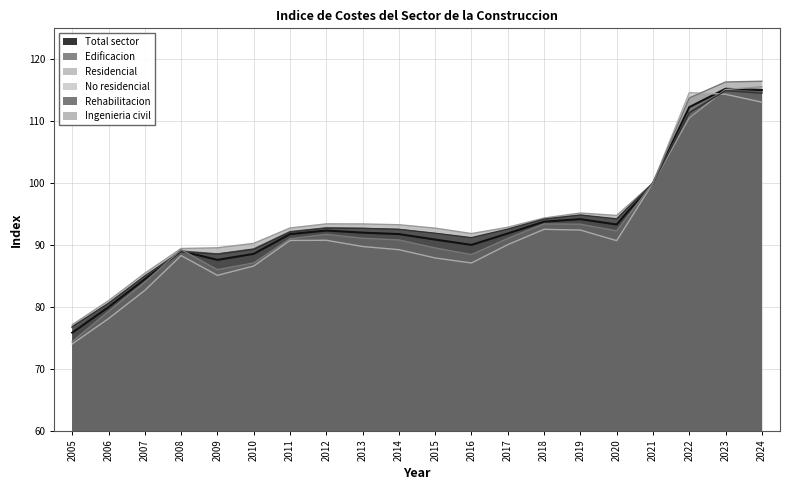

Between which two adjacent categories do Residencial and Edificacion first intersect?

2022 and 2023